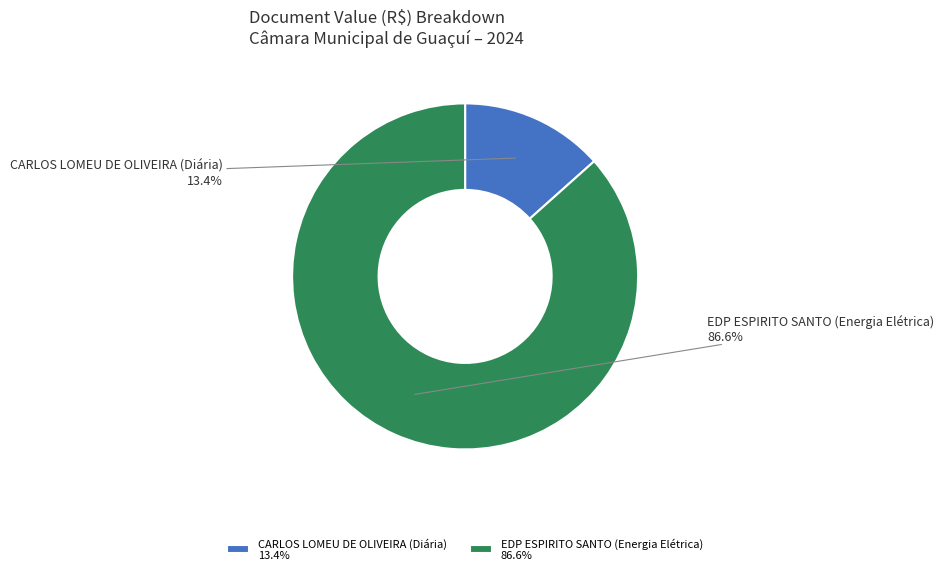

Is it true that EDP ESPIRITO SANTO (Energia Elétrica) is 96% of the pie?

False